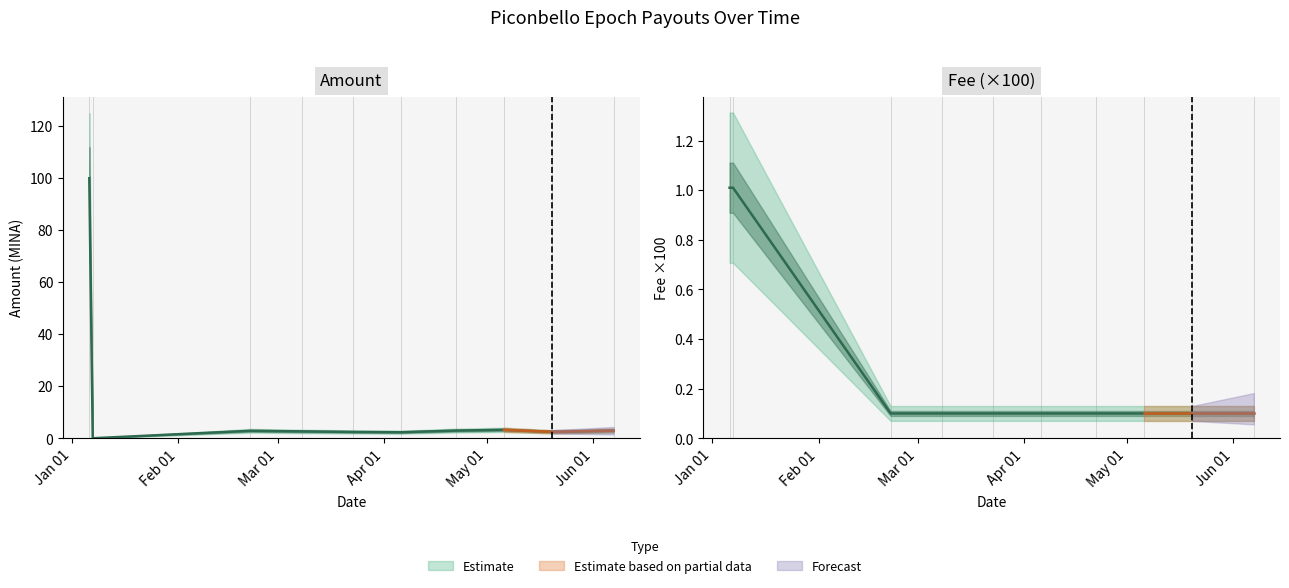

At which category is the sum across all series the highest?

Jan 01